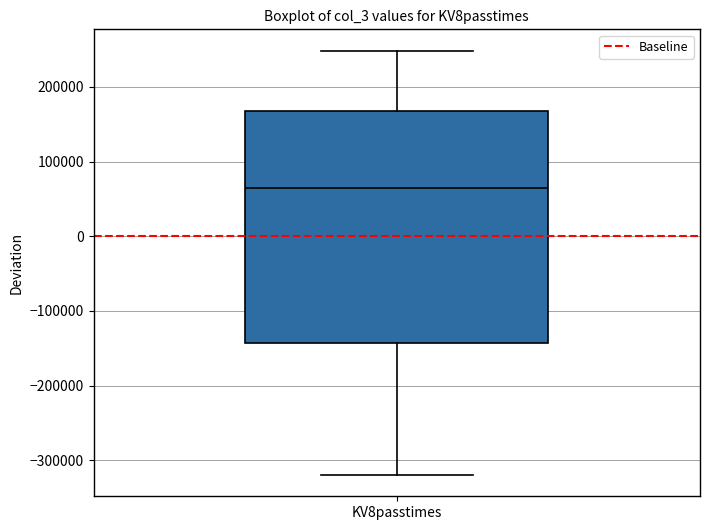

Where does the median line of the box for KV8passtimes sit on the y-axis? The values are not printed on the chart, so give them approximately, as read against the axis.

70000